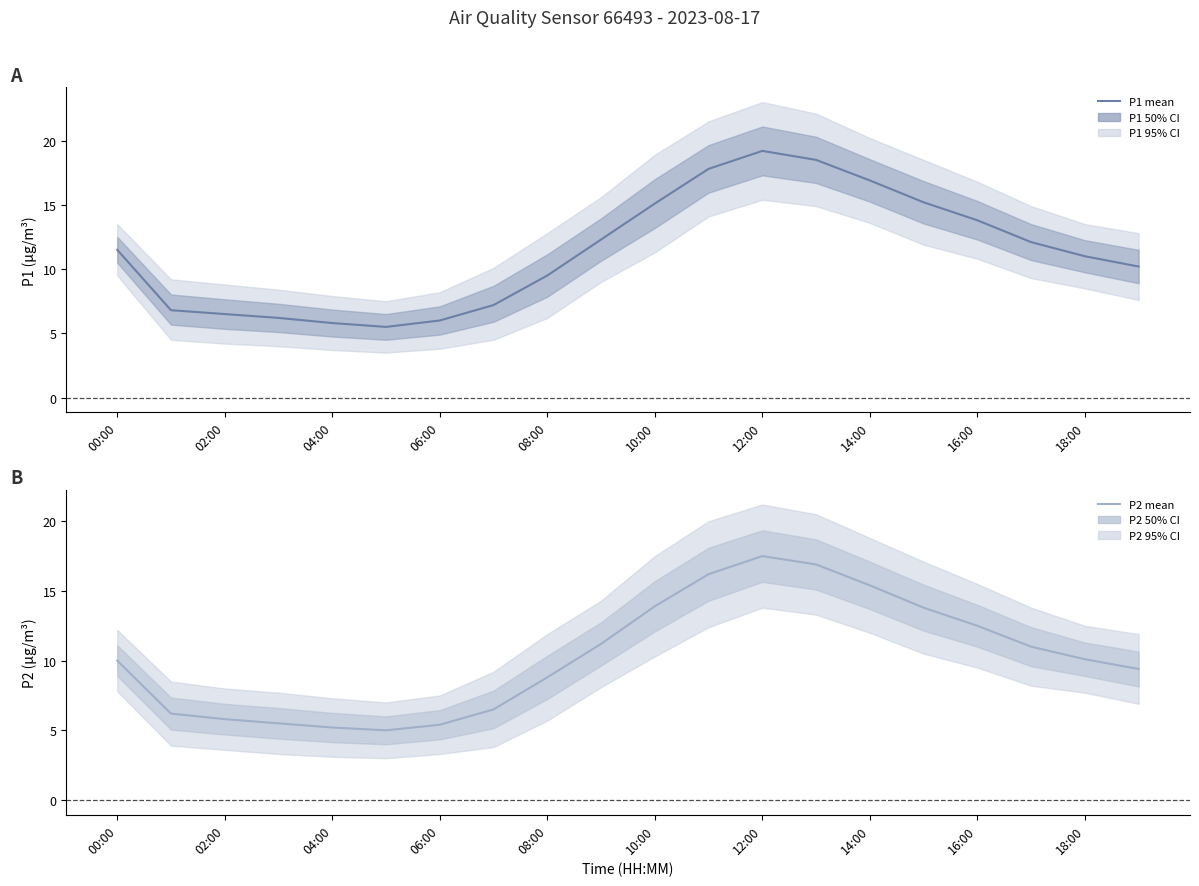

True or false: P1 has a value of 3.9 at 02:00.

False